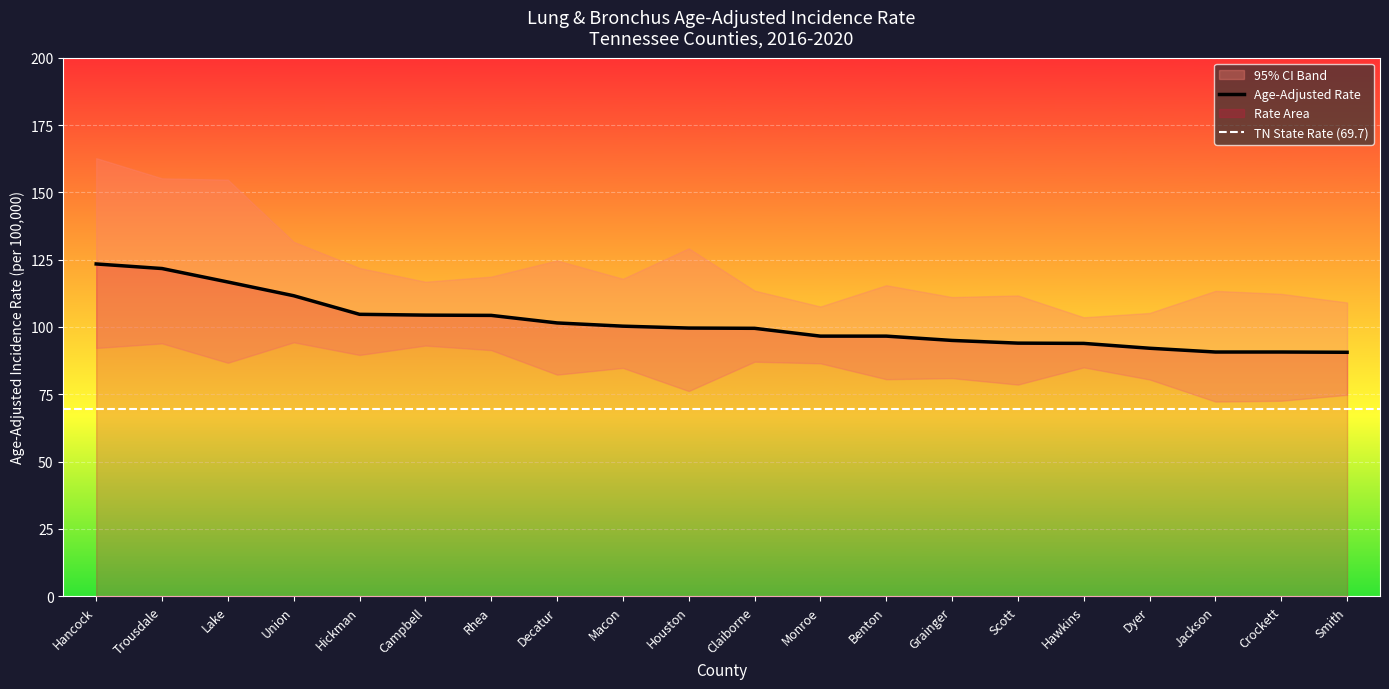

True or false: Lower 95% CI has more than 2 interior local peaks.

True